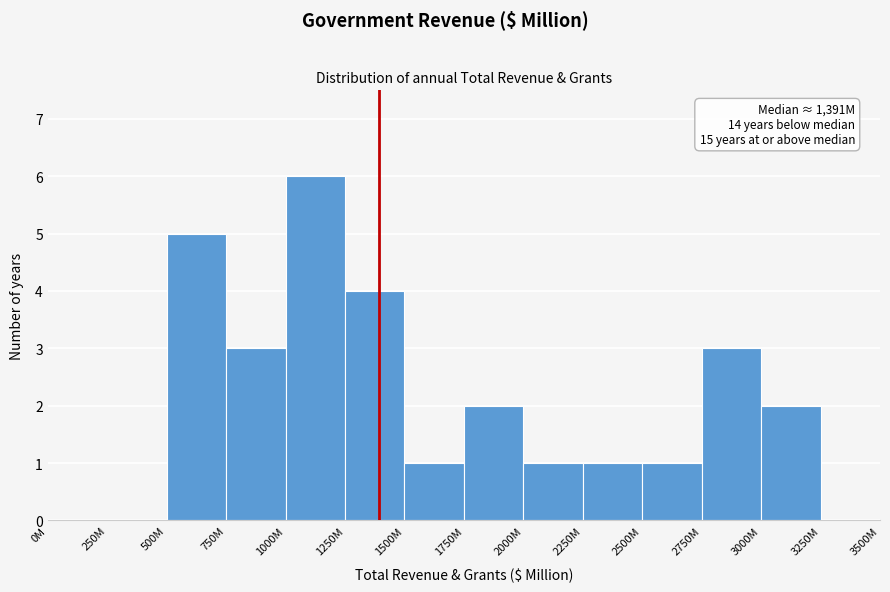

Reading left to right, what are all the values shown in this chart?

0M=0	250M=0	500M=5	750M=3	1000M=6	1250M=4	1500M=1	1750M=2	2000M=1	2250M=1	2500M=1	2750M=3	3000M=2	3250M=0